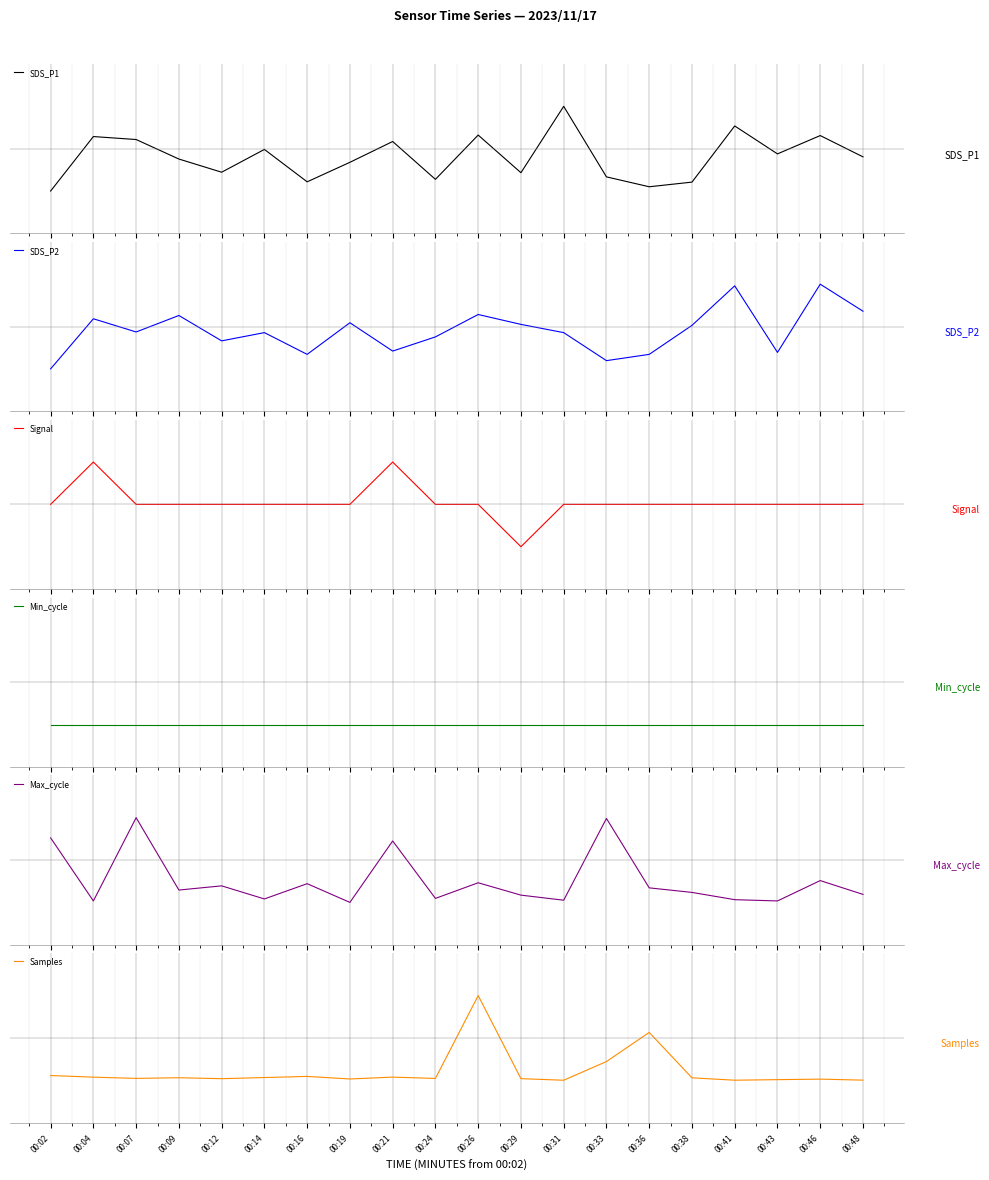

After their last crossing, which series has the higher values: SDS_P2 or Signal?

SDS_P2